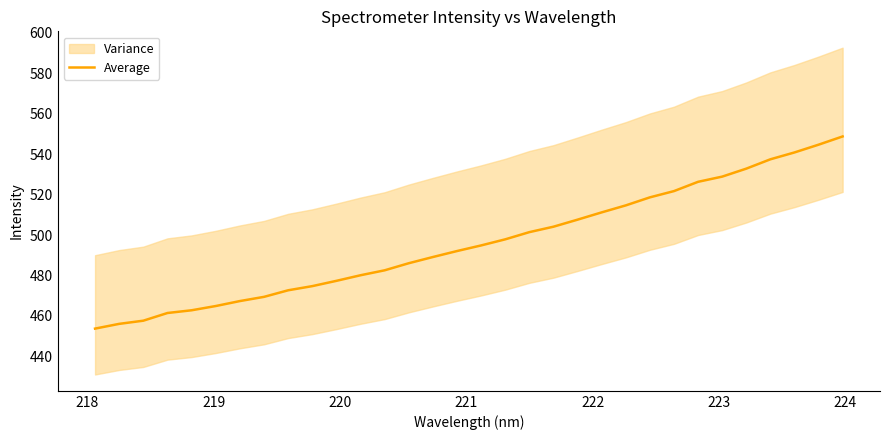

How many lines are shown in the chart?

1